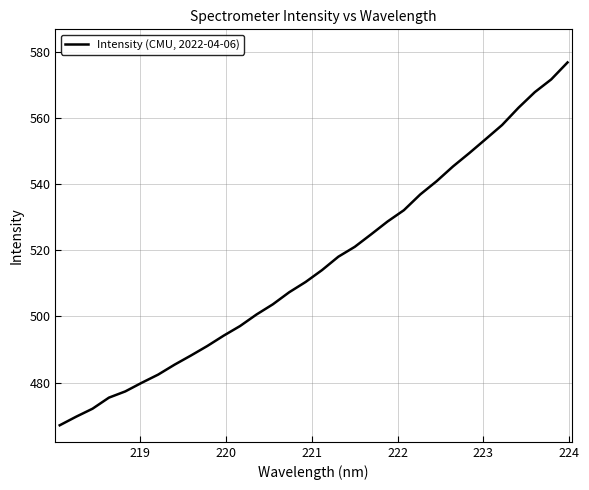

What is the maximum value shown in the chart?

576.7